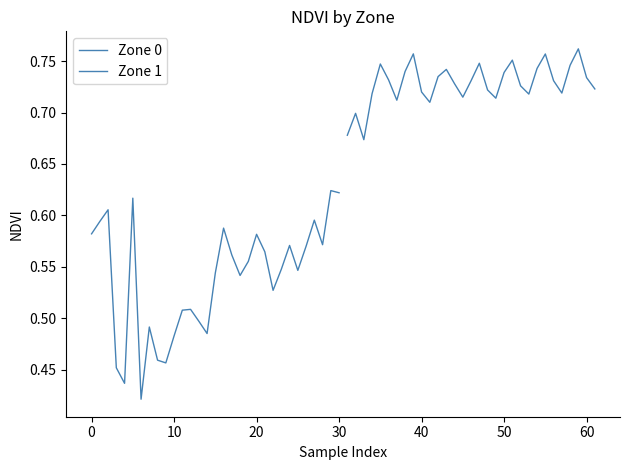

True or false: Zone 0 and Zone 1 cross at least once.

False